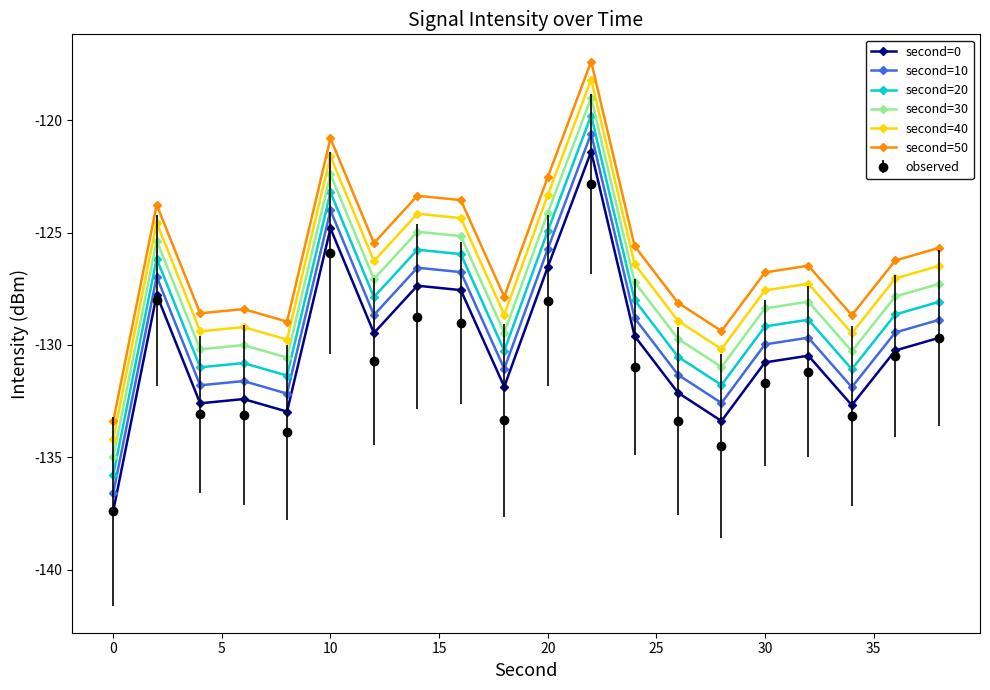

What is the value of the second=40 point at the 6th from the left?

-121.6